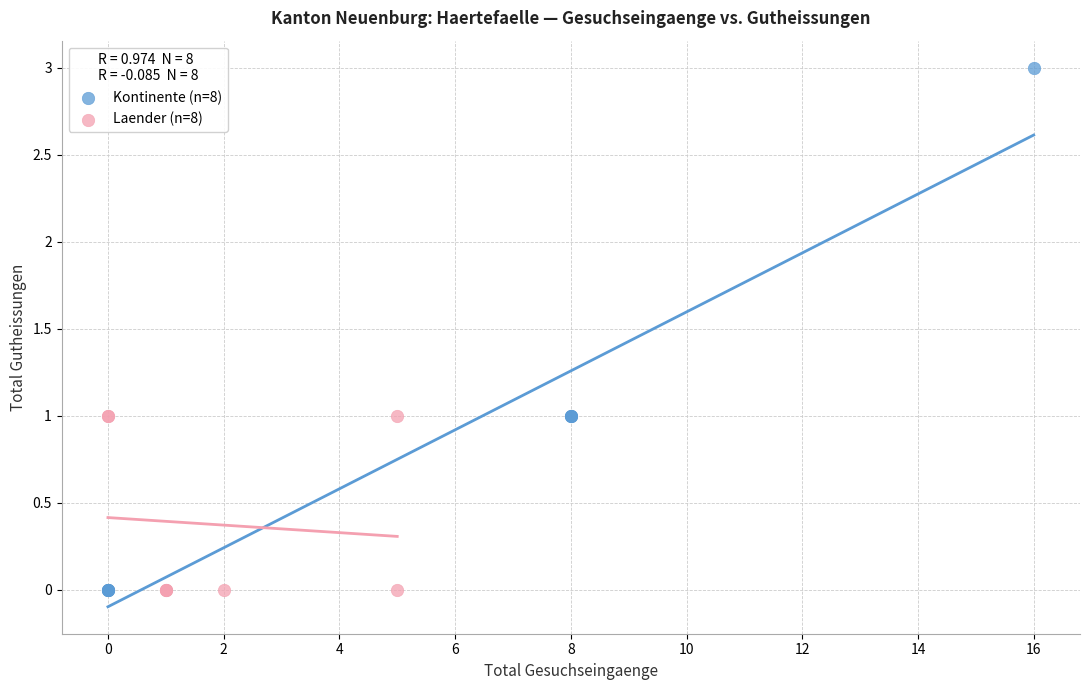

Which series reaches the maximum Y coordinate?

Kontinente (n=8)